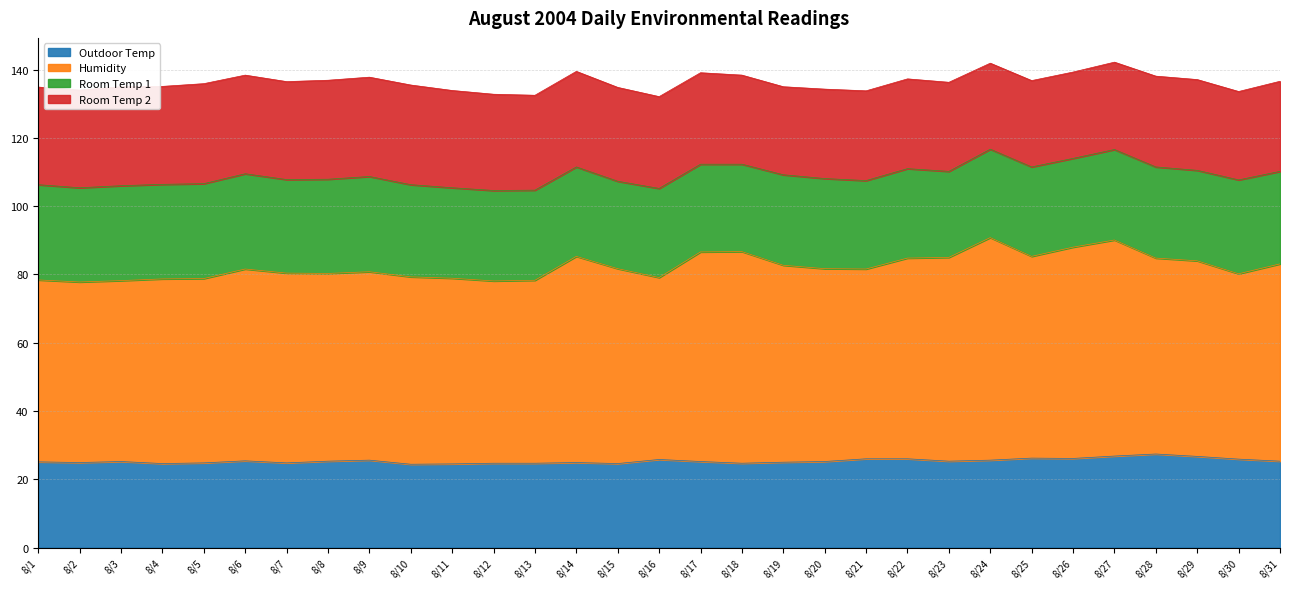

What is the minimum value for Outdoor Temp?

24.4